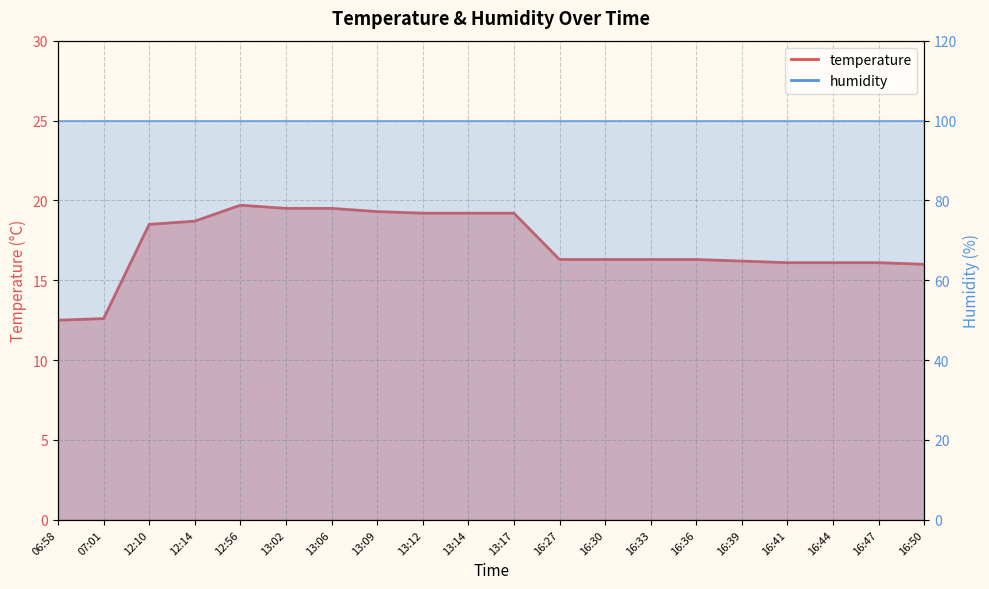

The chart shows a value of 19.3 at 13:09. True or false?

True